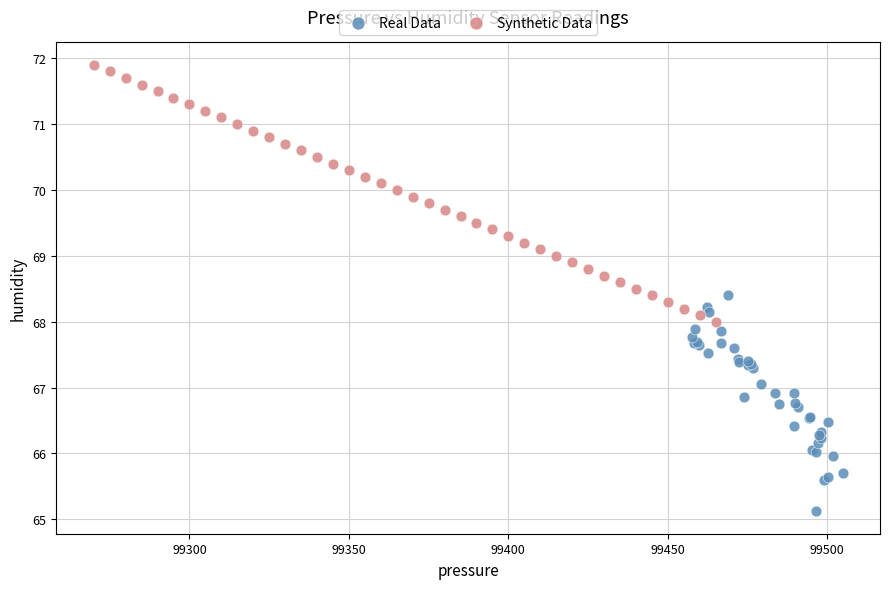

Which series has the largest Y range (max minus min)?

Synthetic Data